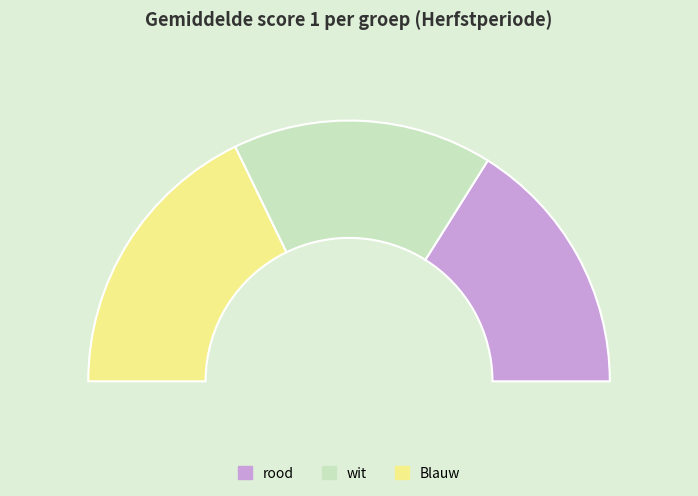

Which category has the smallest portion of the pie?

rood